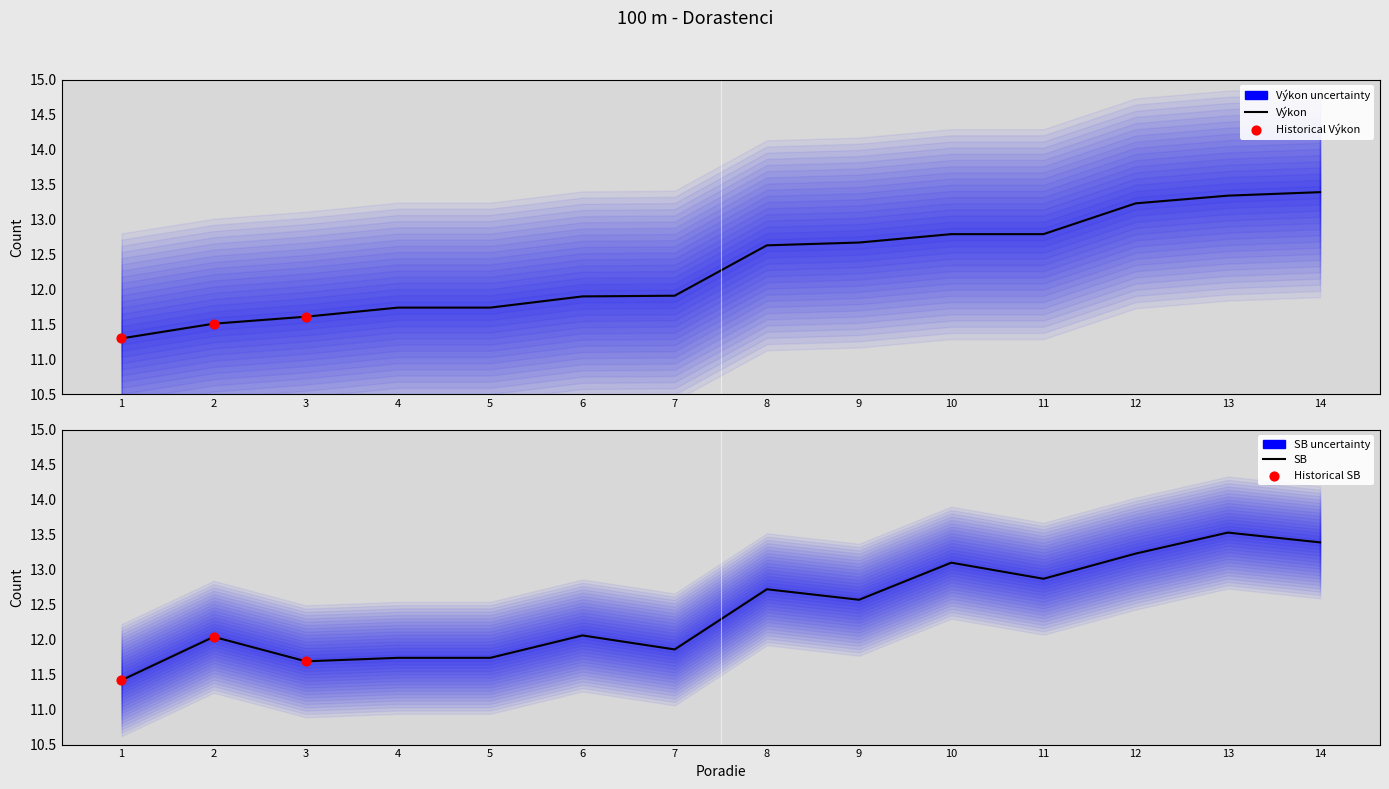

Which series contains the lowest Y value?

Výkon